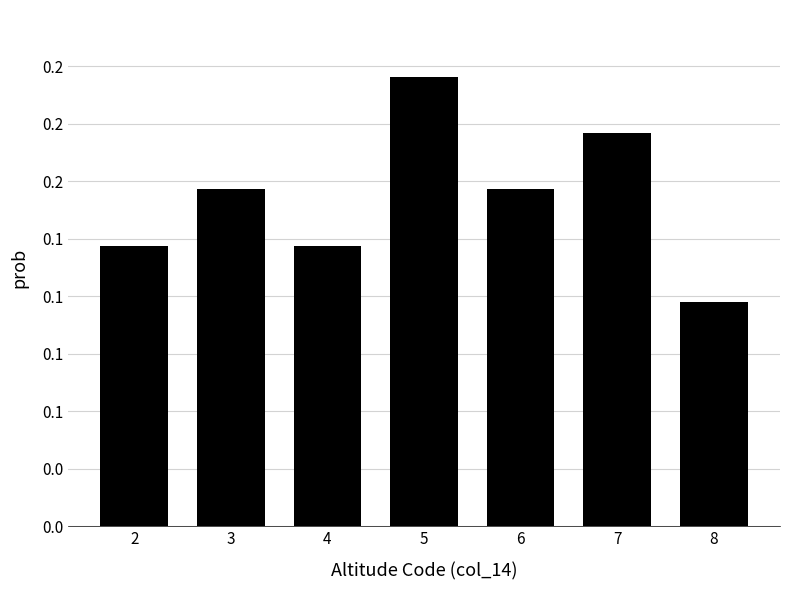

Count the values in the range 0 to 1.

7